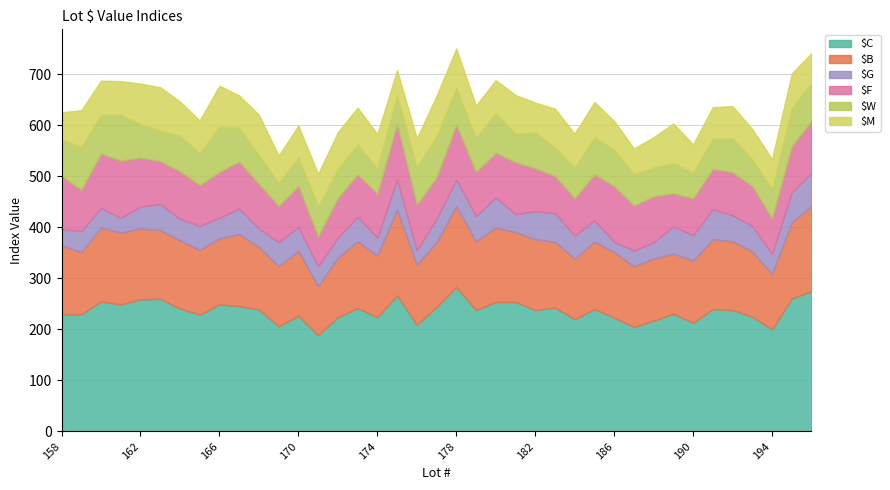

Rank the categories by $C value from lowest to highest.

171, 194, 187, 169, 176, 190, 188, 184, 186, 172, 174, 193, 170, 158, 165, 159, 189, 179, 182, 192, 168, 185, 191, 164, 173, 183, 177, 167, 161, 166, 180, 181, 160, 162, 163, 195, 175, 196, 178